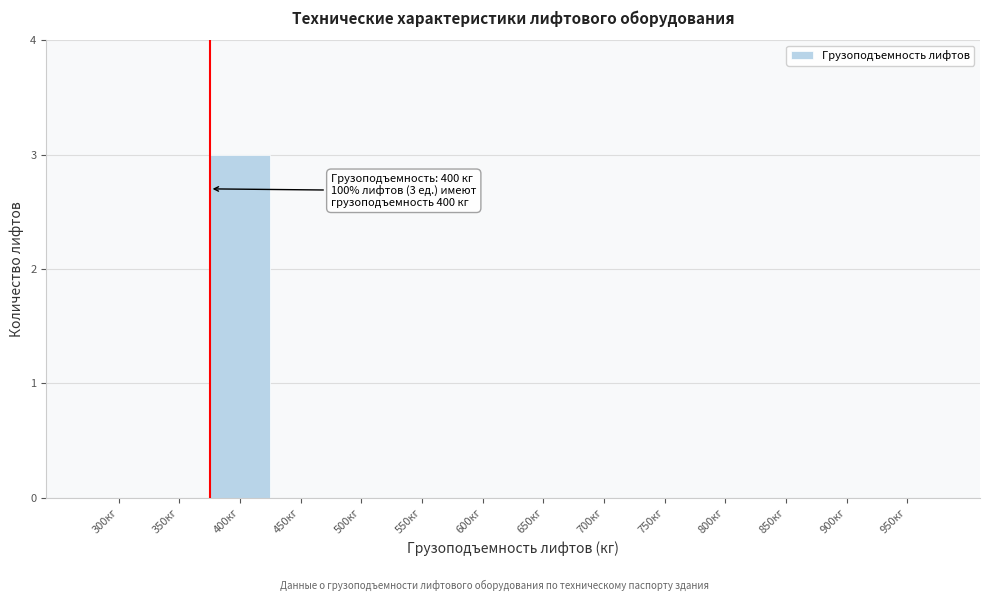

Reading left to right, what are all the values shown in this chart?

300кг=0	350кг=0	400кг=3	450кг=0	500кг=0	550кг=0	600кг=0	650кг=0	700кг=0	750кг=0	800кг=0	850кг=0	900кг=0	950кг=0